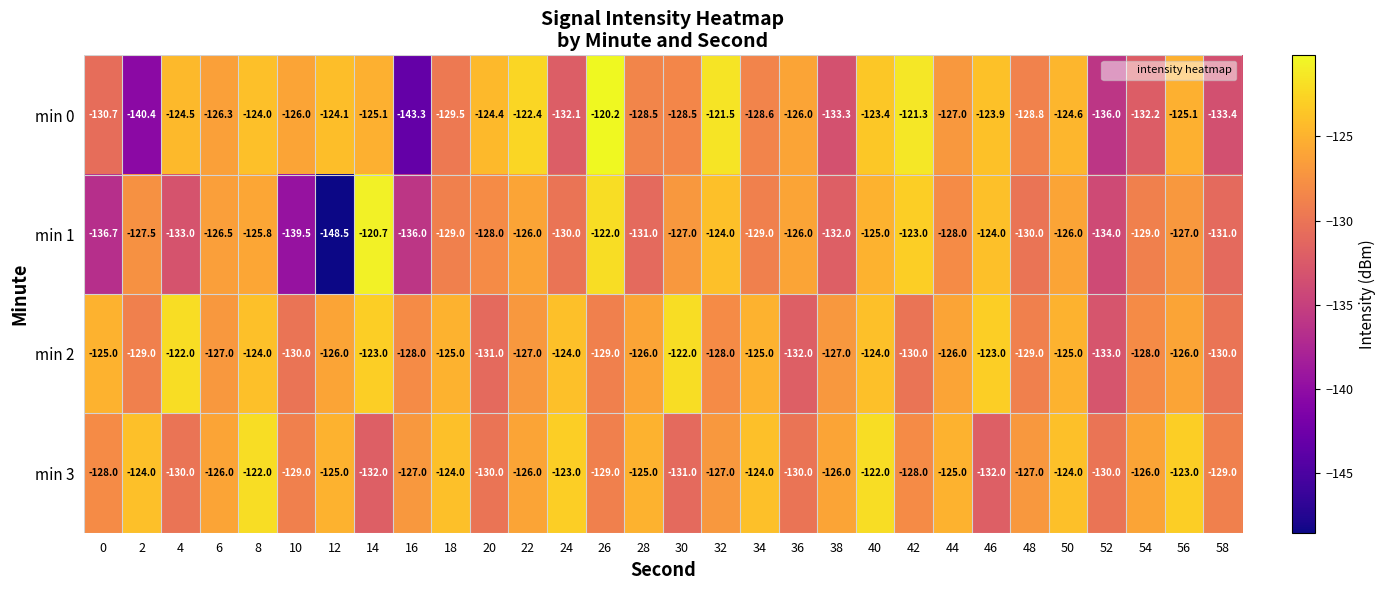

Rank the series at 34 from highest to lowest value.

min 3, min 2, min 0, min 1